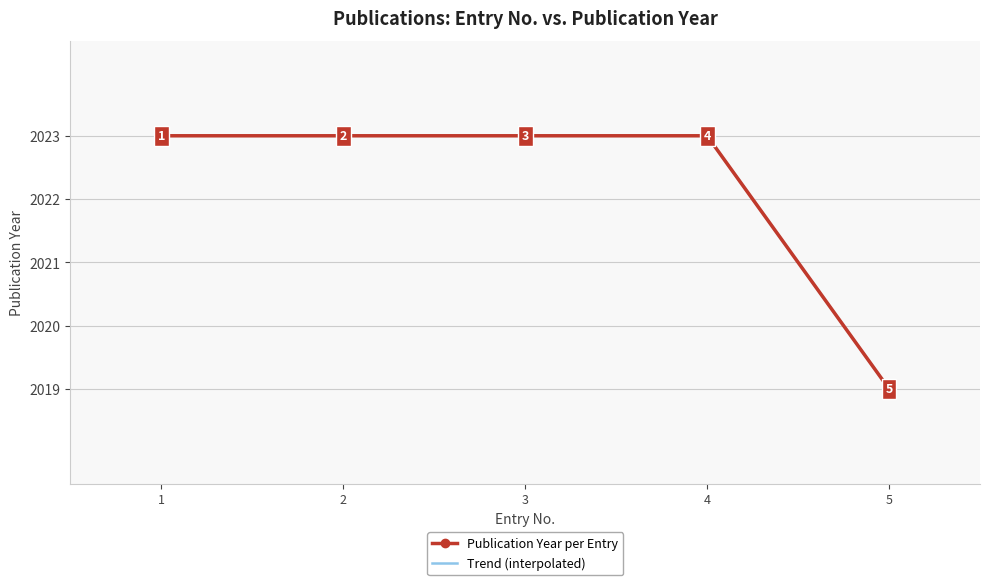

Which label corresponds to the largest value in the chart?

1